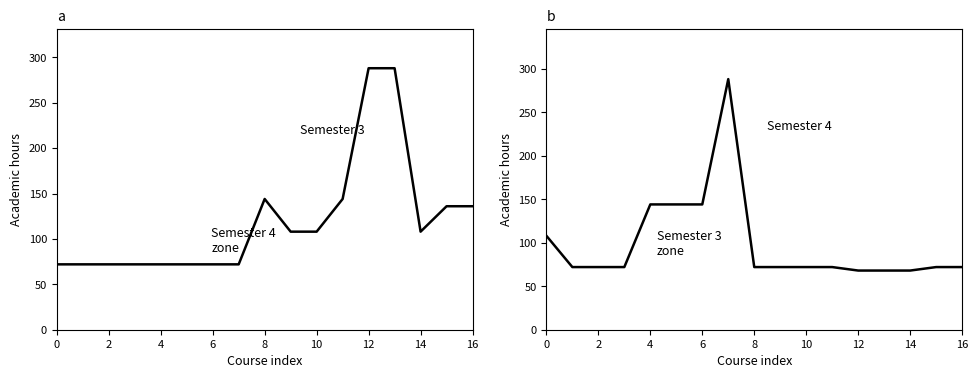

Which series has the largest range (max minus min)?

Semester 4